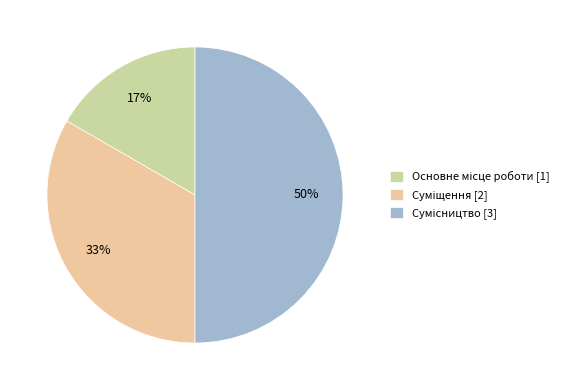

Count the number of slices in the pie.

3